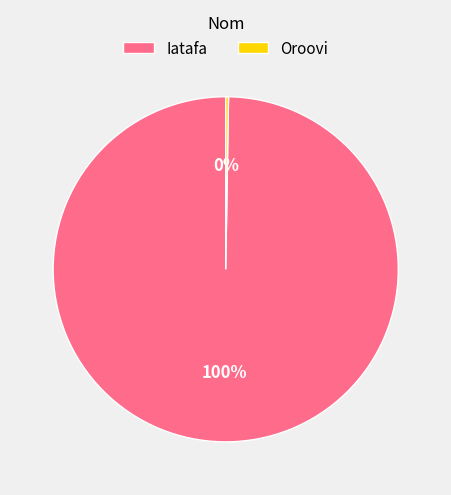

Which category has the biggest portion of the pie?

Iatafa